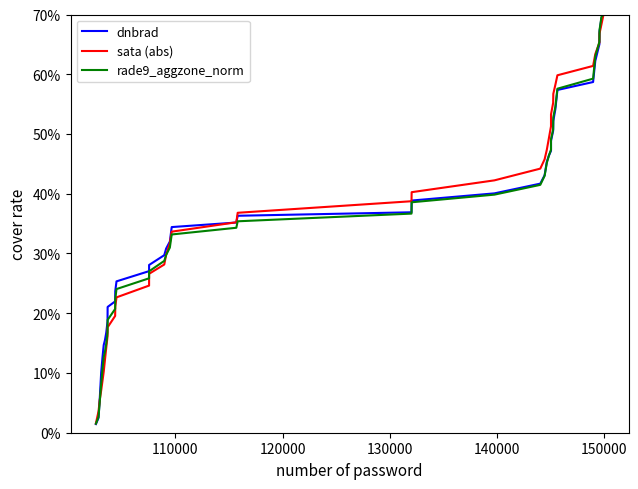

True or false: dnbrad has more than 2 interior local peaks.

False